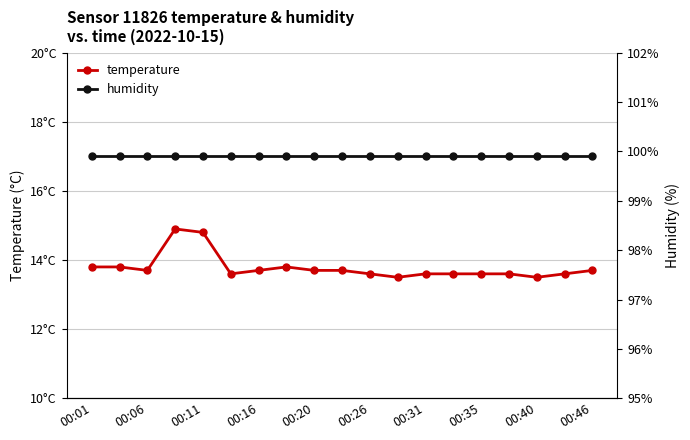

True or false: temperature has a value of 13.6 at 13.

True